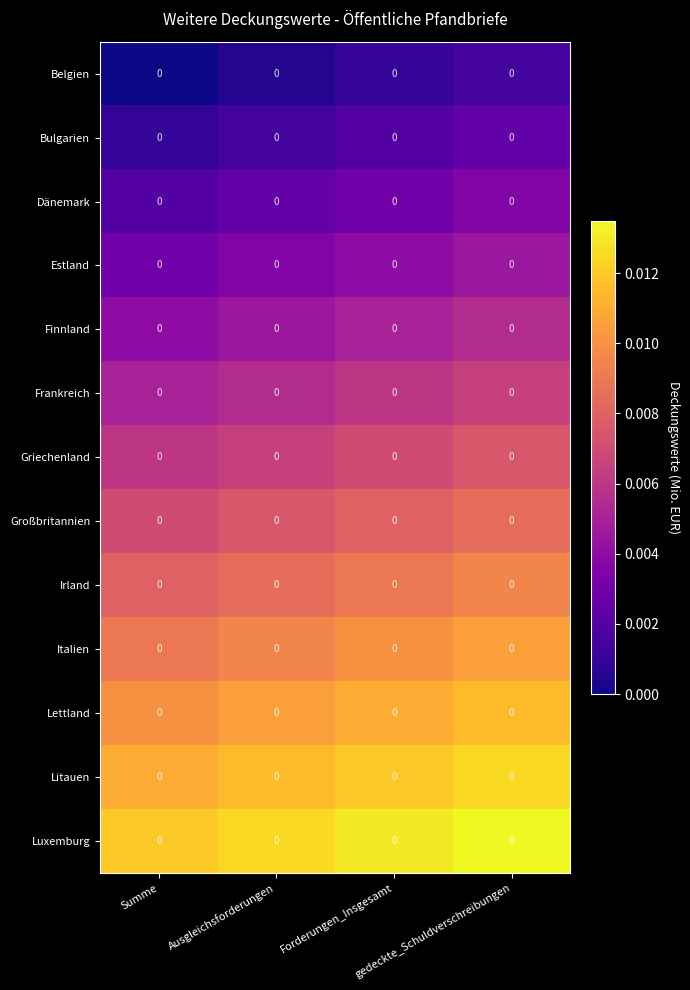

Is it true that Lettland equals 0.0 at Forderungen_Insgesamt?

False